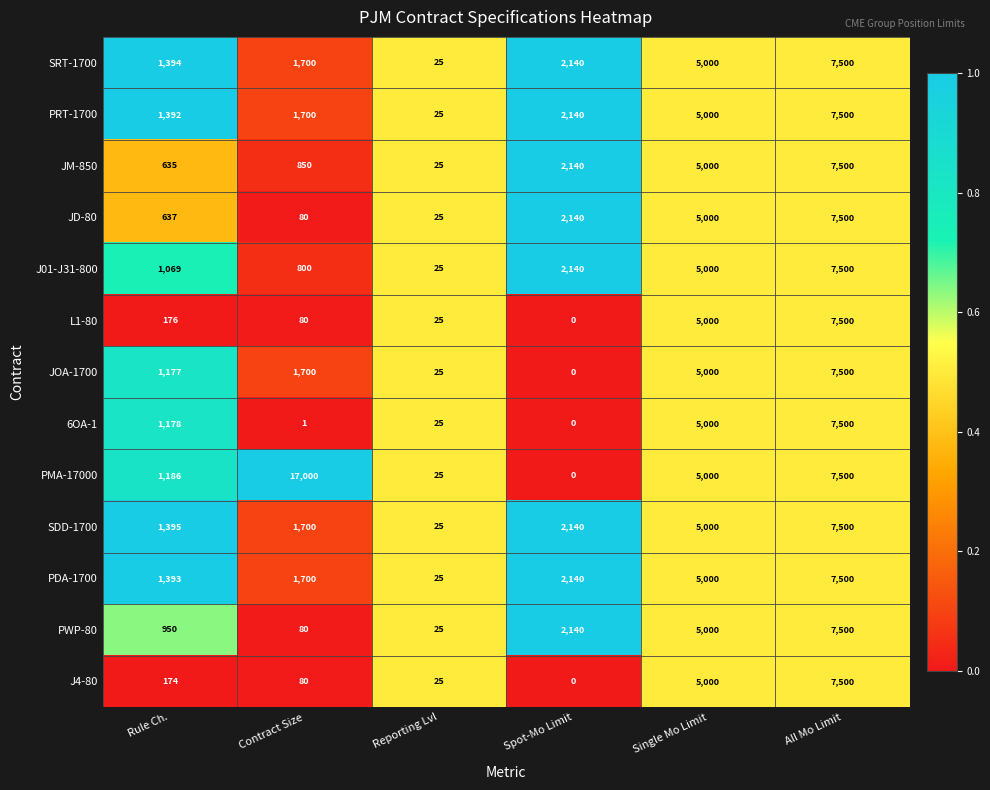

What is the total value across all series at Contract Size?

27471